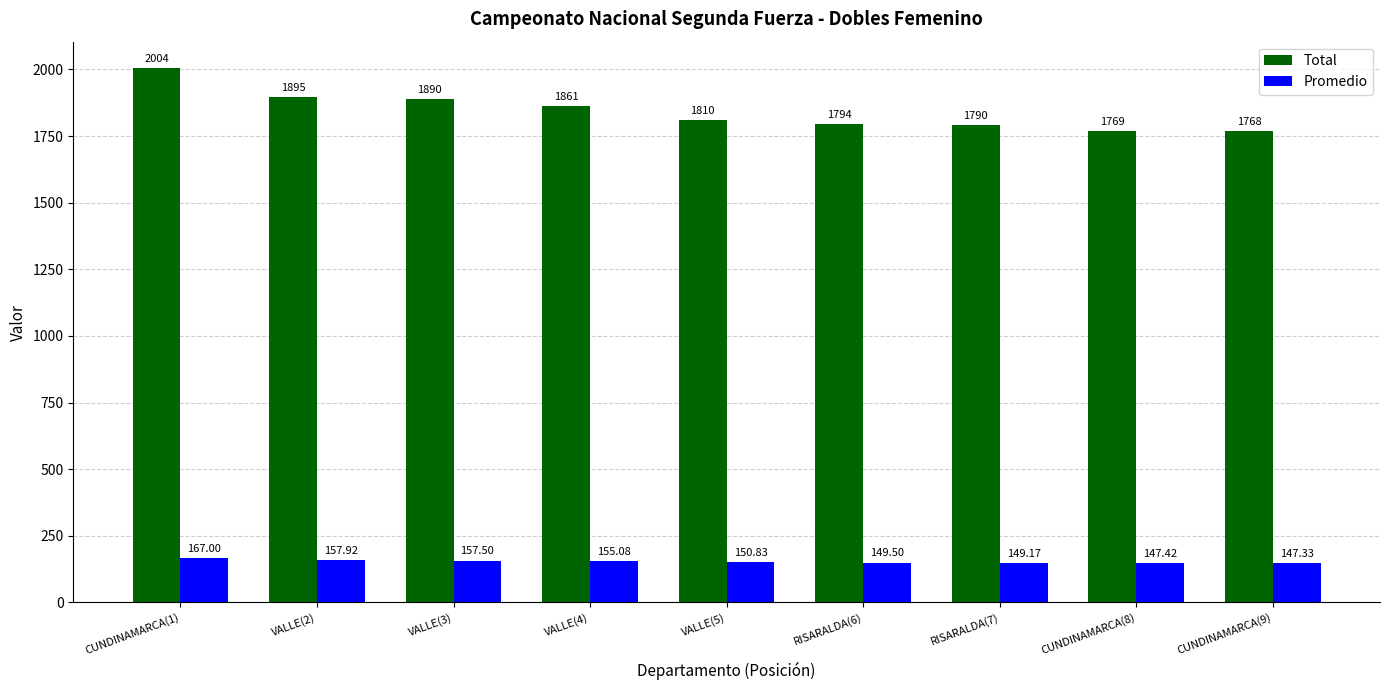

Reading left to right, transcribe all the data shown in this chart.

Total: CUNDINAMARCA(1)=2004.0	VALLE(2)=1895.0	VALLE(3)=1890.0	VALLE(4)=1861.0	VALLE(5)=1810.0	RISARALDA(6)=1794.0	RISARALDA(7)=1790.0	CUNDINAMARCA(8)=1769.0	CUNDINAMARCA(9)=1768.0
Promedio: CUNDINAMARCA(1)=167.0	VALLE(2)=157.9	VALLE(3)=157.5	VALLE(4)=155.1	VALLE(5)=150.8	RISARALDA(6)=149.5	RISARALDA(7)=149.2	CUNDINAMARCA(8)=147.4	CUNDINAMARCA(9)=147.3